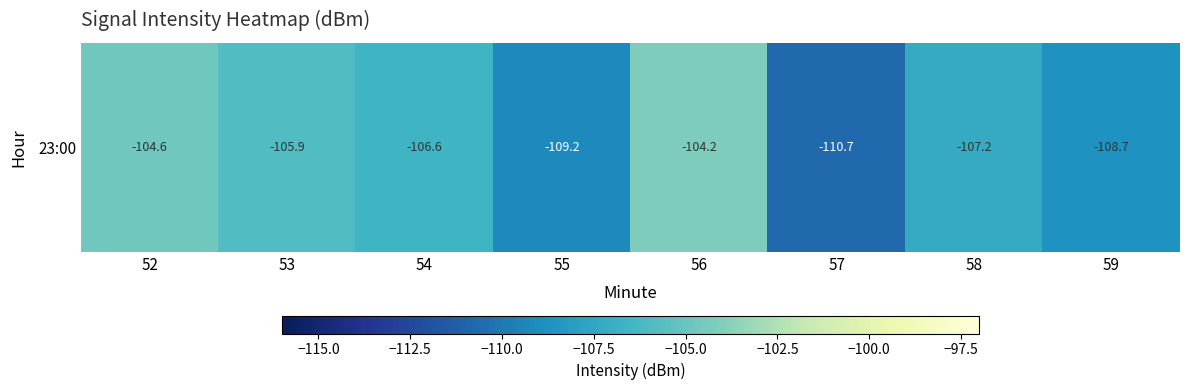

Count the number of data series in this chart.

1